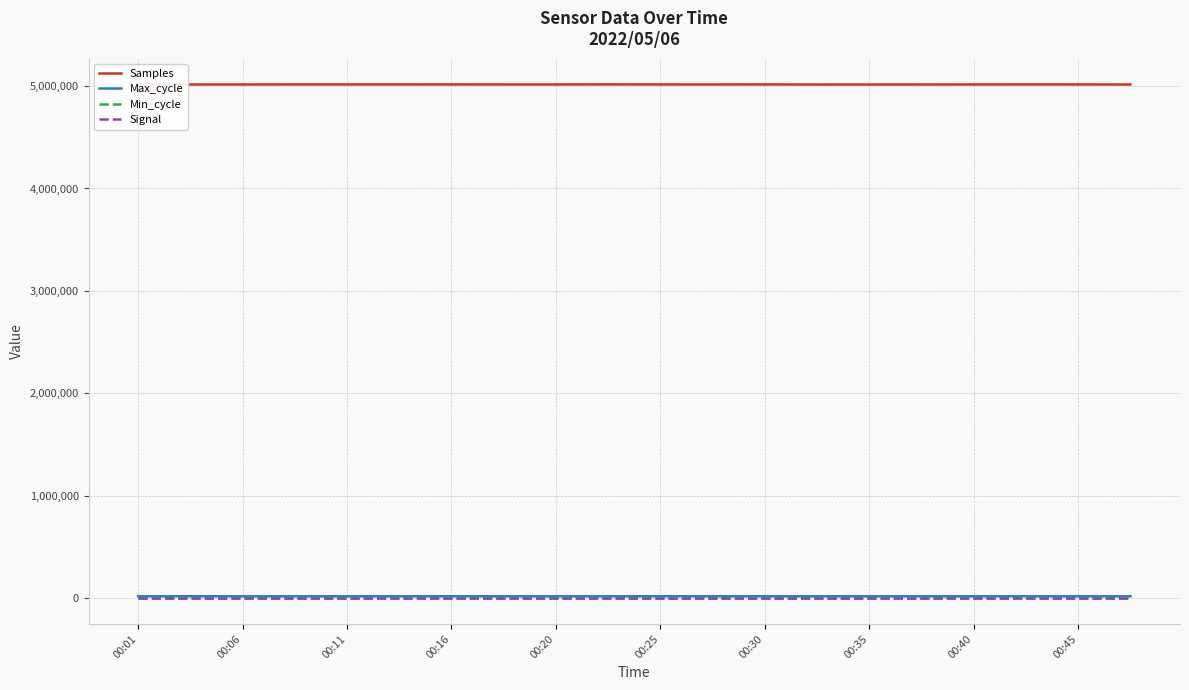

Which series has the largest total across all categories?

Samples